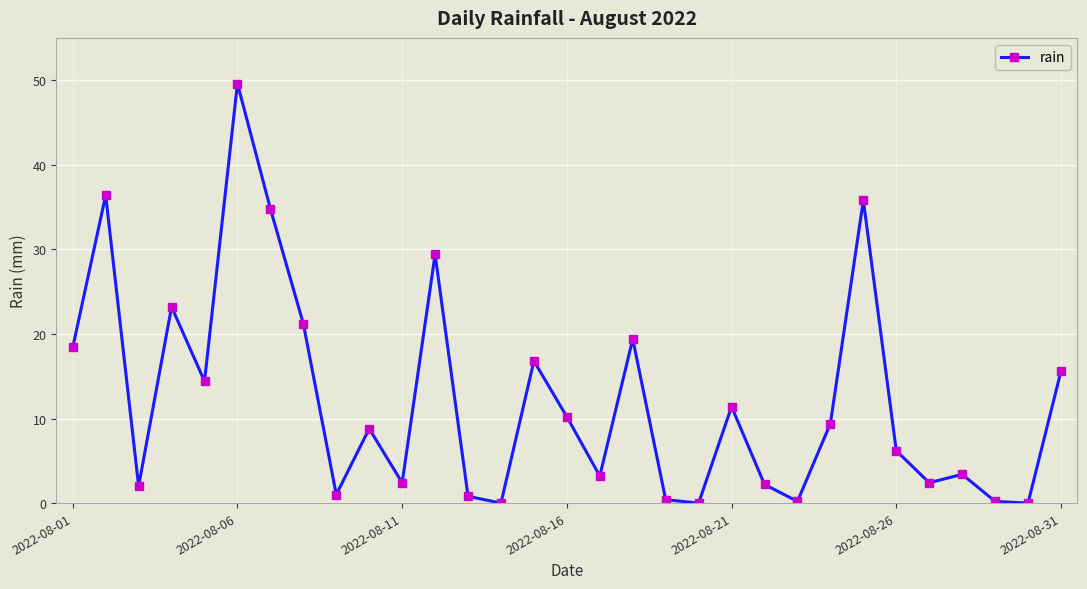

What is the maximum value shown in the chart?

49.6